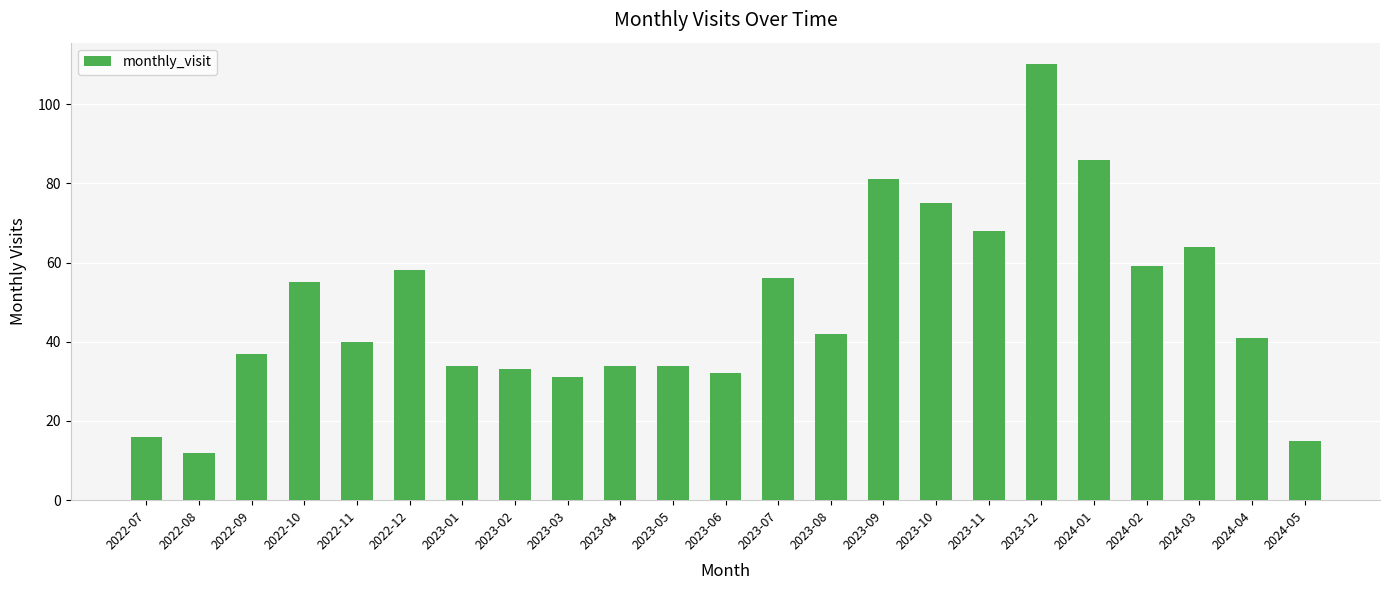

The value at 2023-08 is 42. True or false?

True